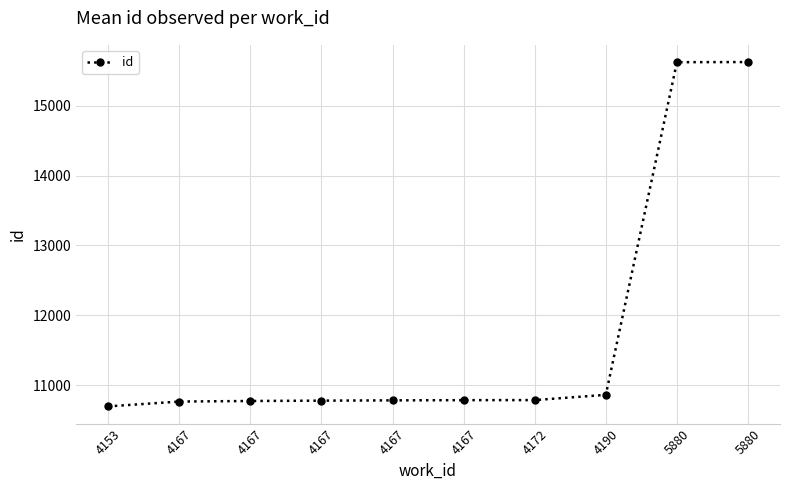

Count the number of data series in this chart.

1